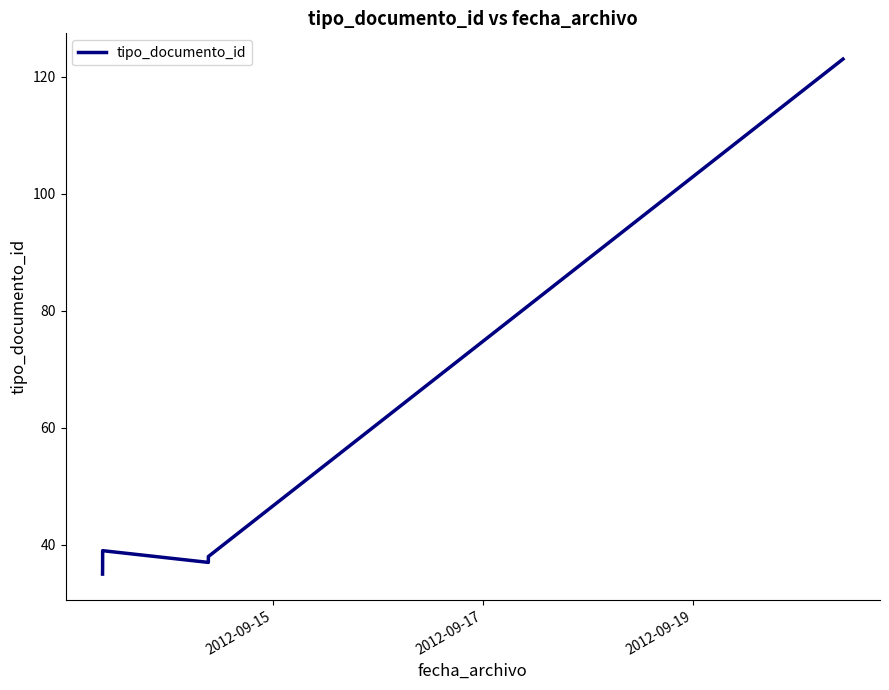

True or false: there are more than 1 points higher than both neighbors.

False